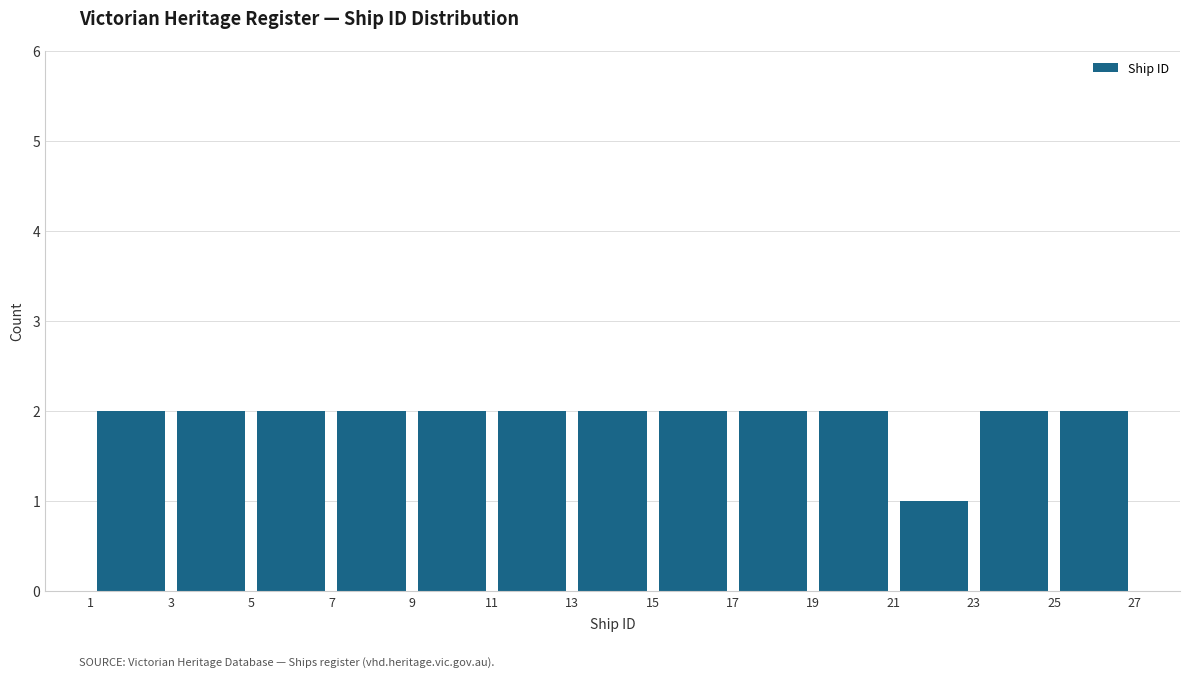

What is the height of the bar covering 23 to 25 on the x-axis? The values are not printed on the chart, so give them approximately, as read against the axis.

2